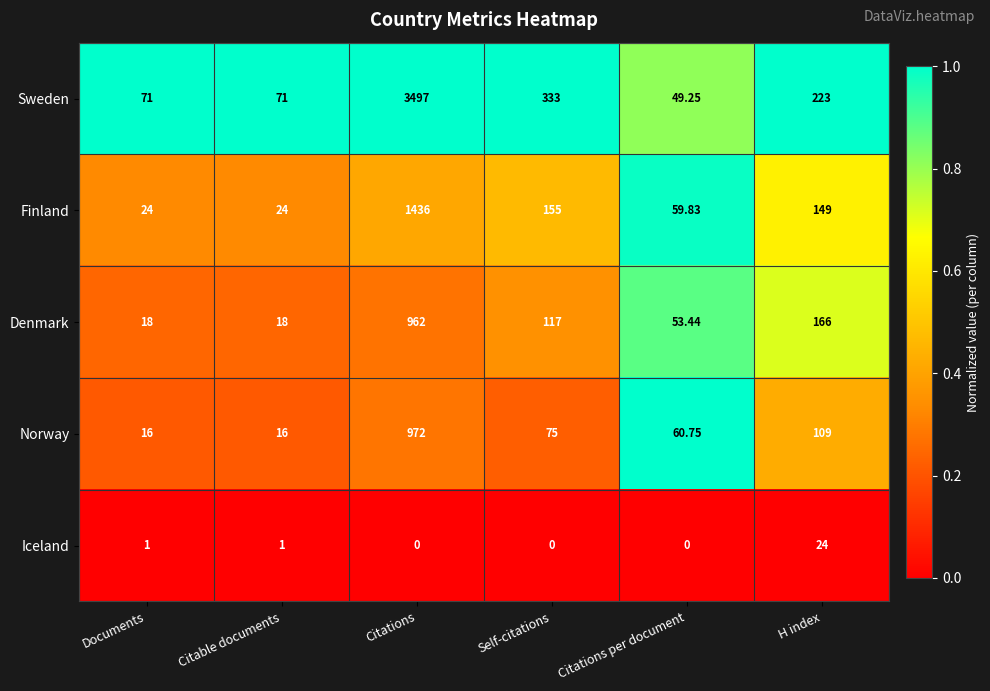

Which category has the highest value in the Denmark series?

Citations